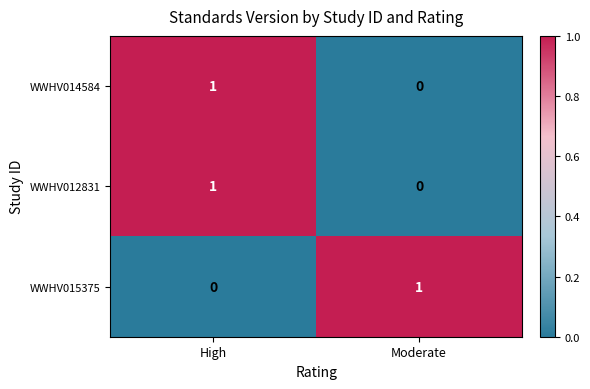

What is the spread (max minus min) of values at High?

1